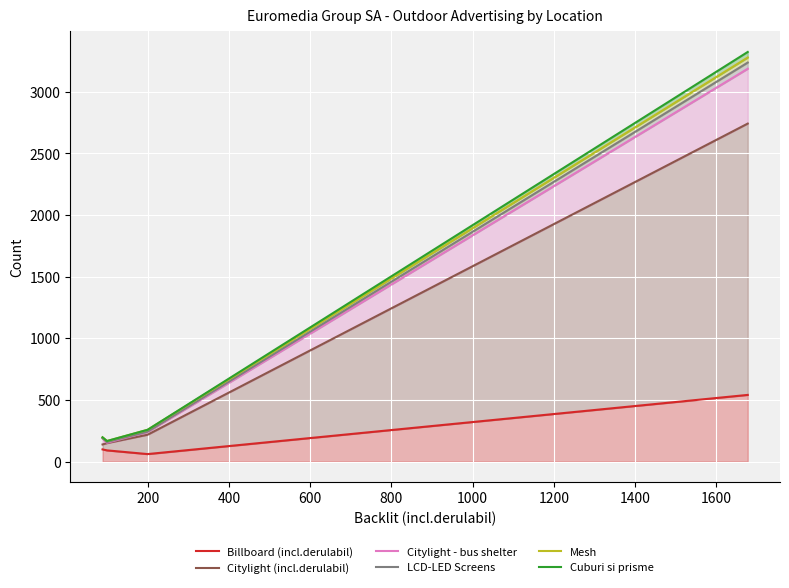

What is the highest value of the Cuburi si prisme series?

3323